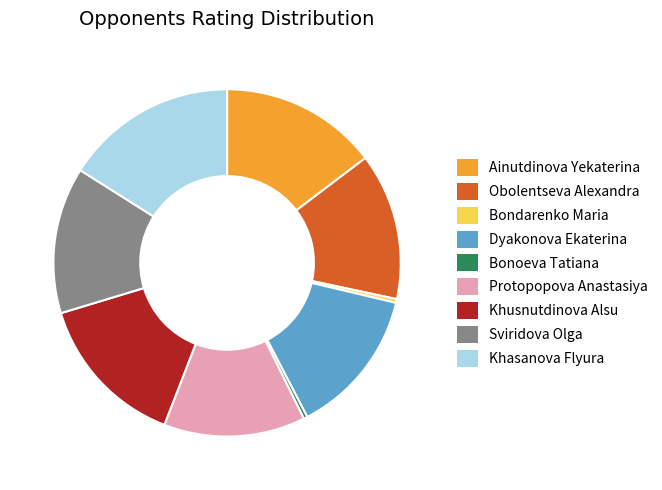

Count the number of slices in the pie.

9